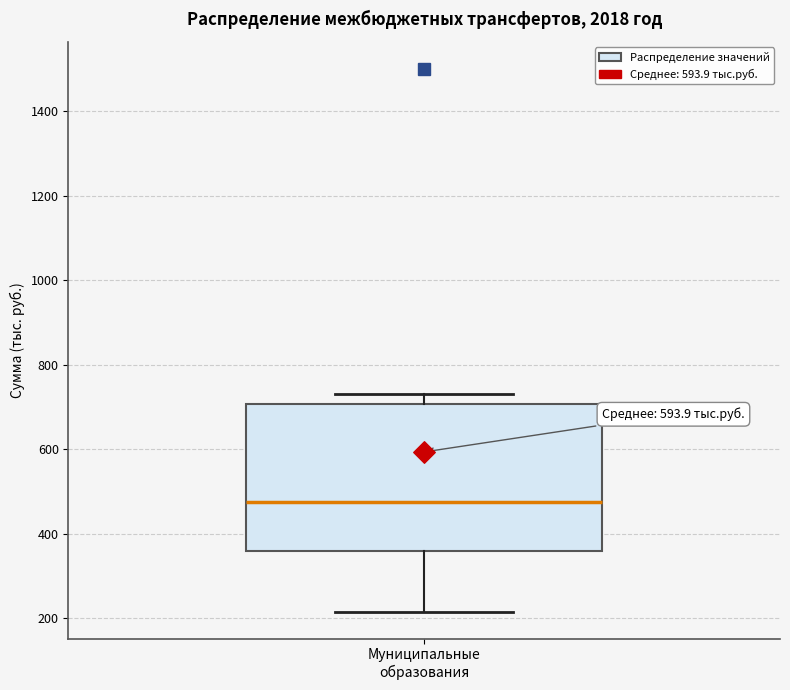

Where does the median line of the box for Муниципальные образования sit on the y-axis? The values are not printed on the chart, so give them approximately, as read against the axis.

480